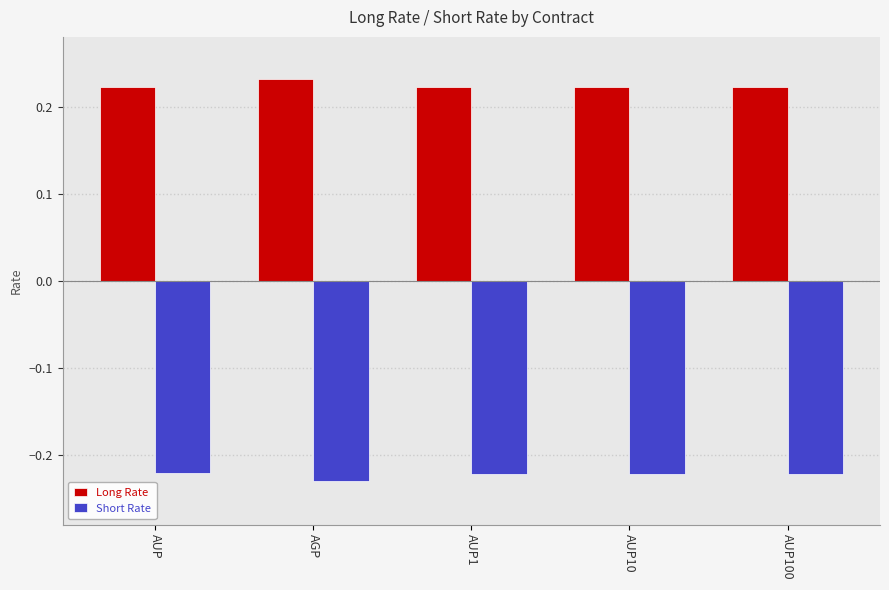

What is the label of the 5th bar from the right?

AUP